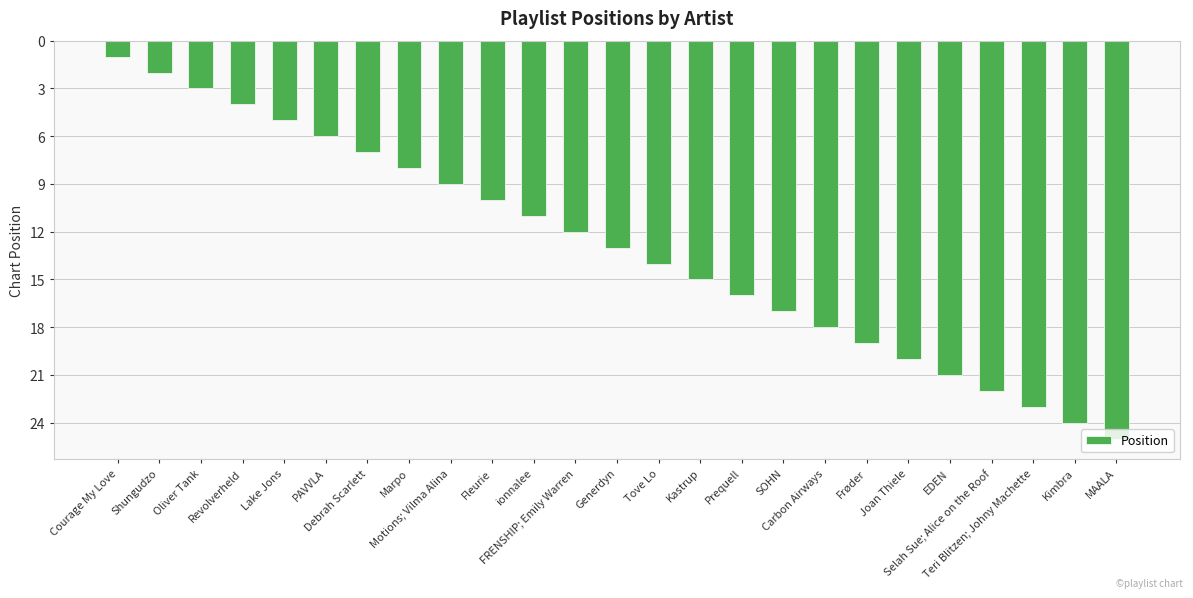

Which label corresponds to the largest value in the chart?

MAALA